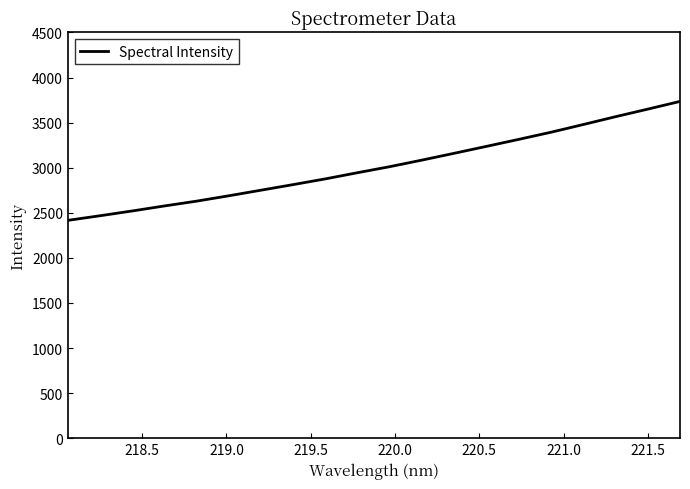

What is the difference between the maximum and minimum values?

1319.1